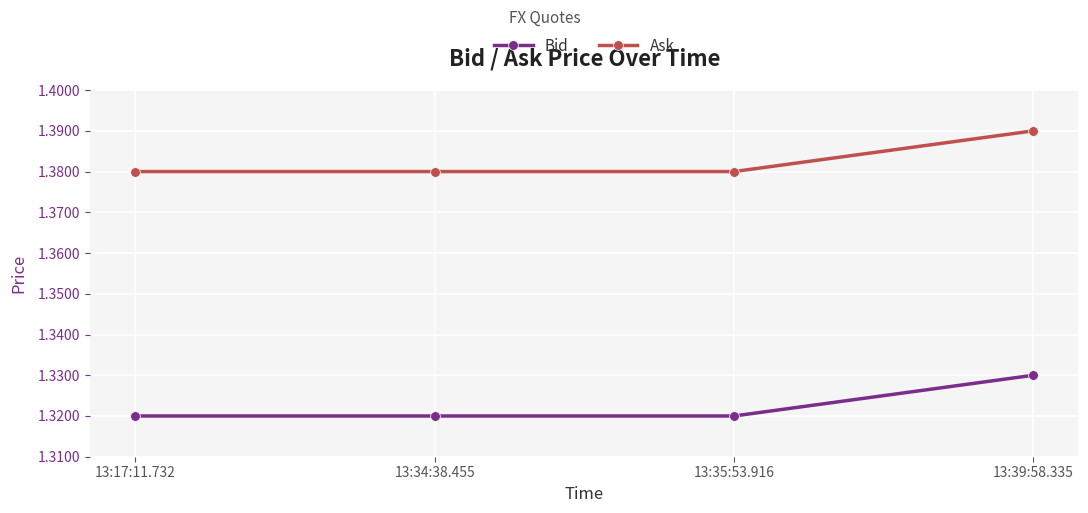

Does the chart have visible grid lines?

Yes